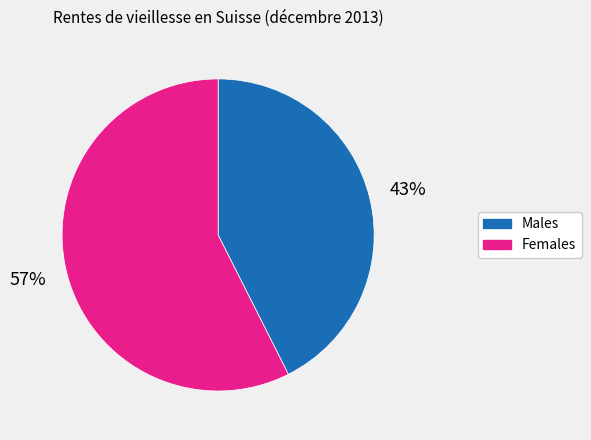

To the nearest percent, what is the average slice percentage?

50%